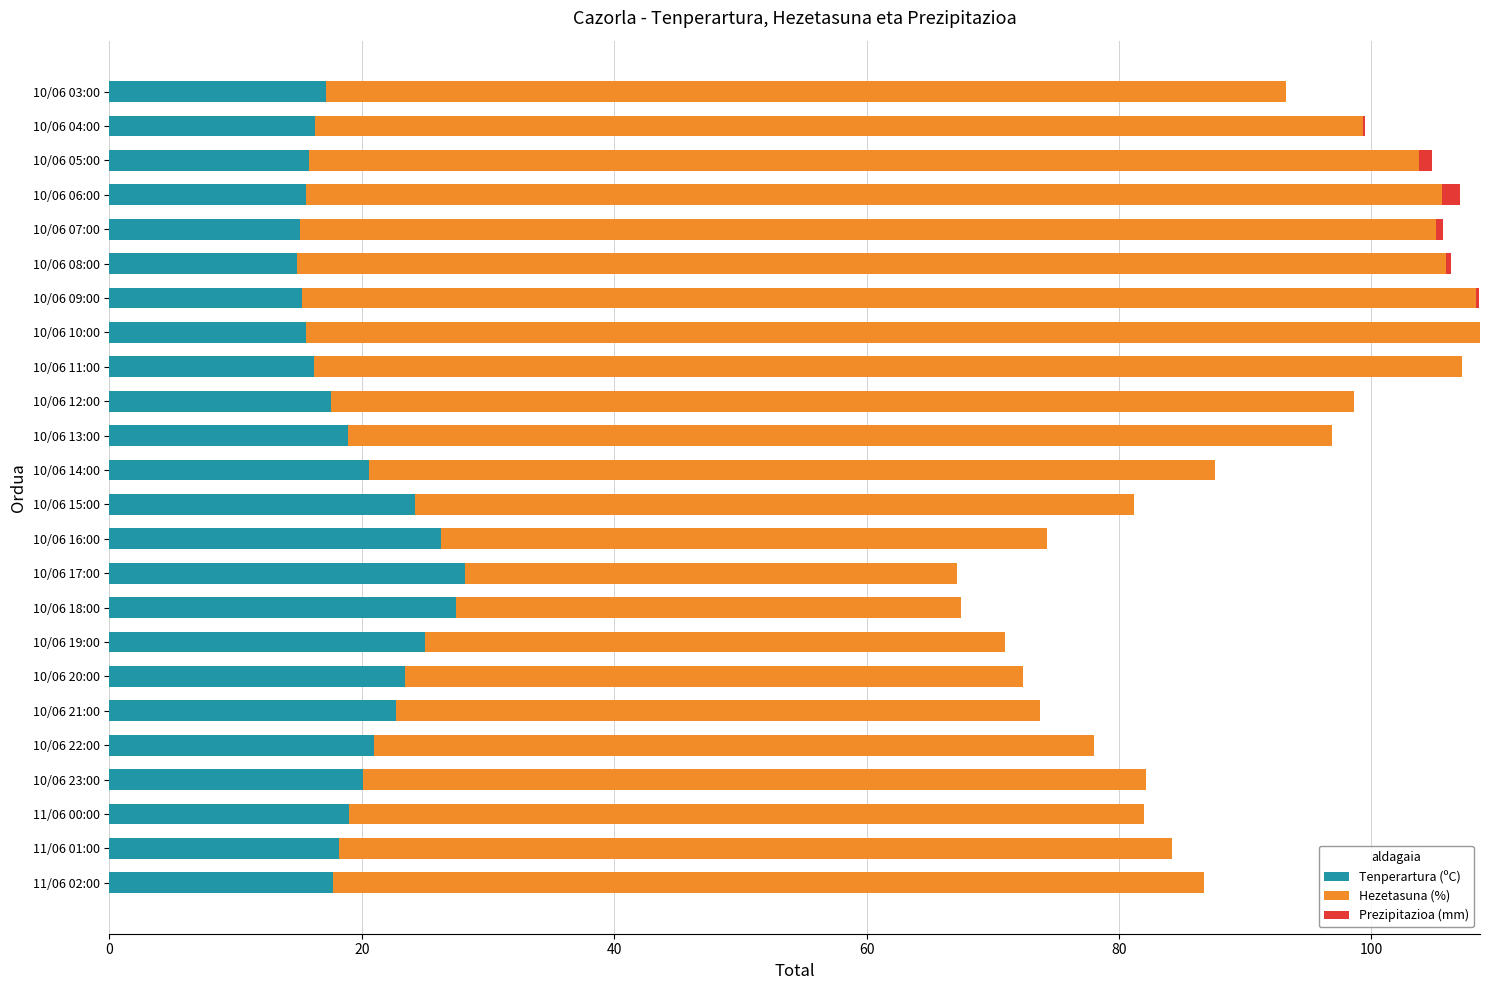

What is the sum of all Tenperartura (ºC) values?

472.4